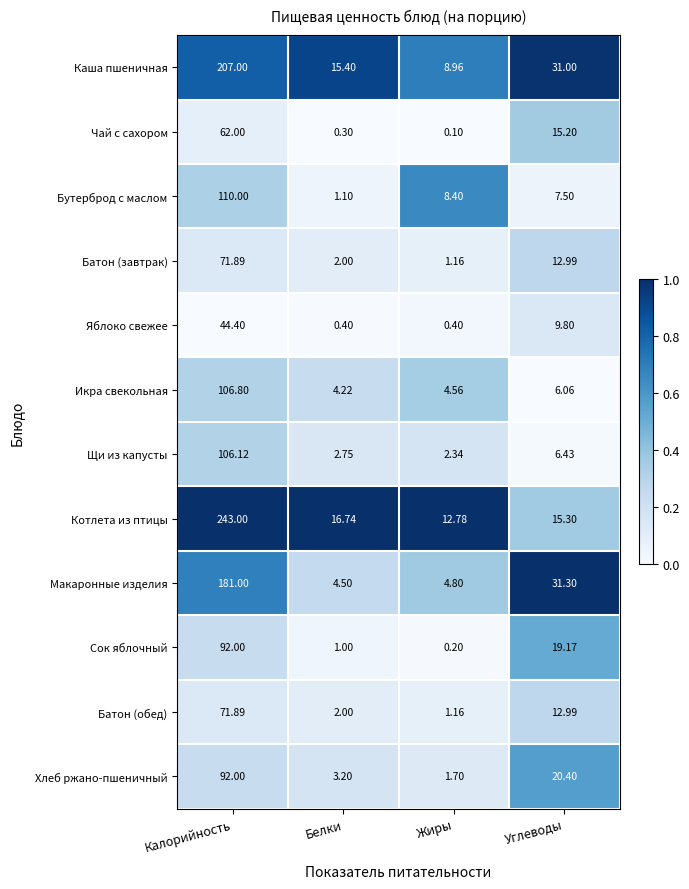

Rank the categories by Чай с сахором value from lowest to highest.

Жиры, Белки, Углеводы, Калорийность